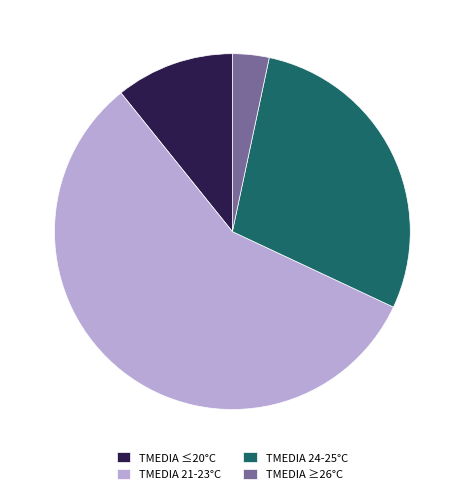

Do TMEDIA ≤20°C and TMEDIA ≥26°C together represent more than half of the pie?

No